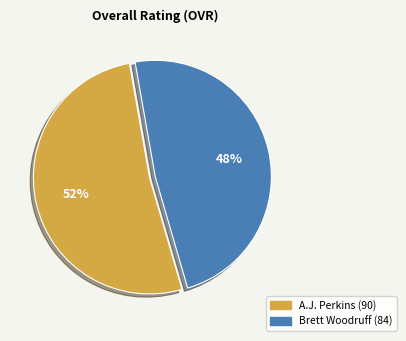

Which slice is the smallest?

Brett Woodruff